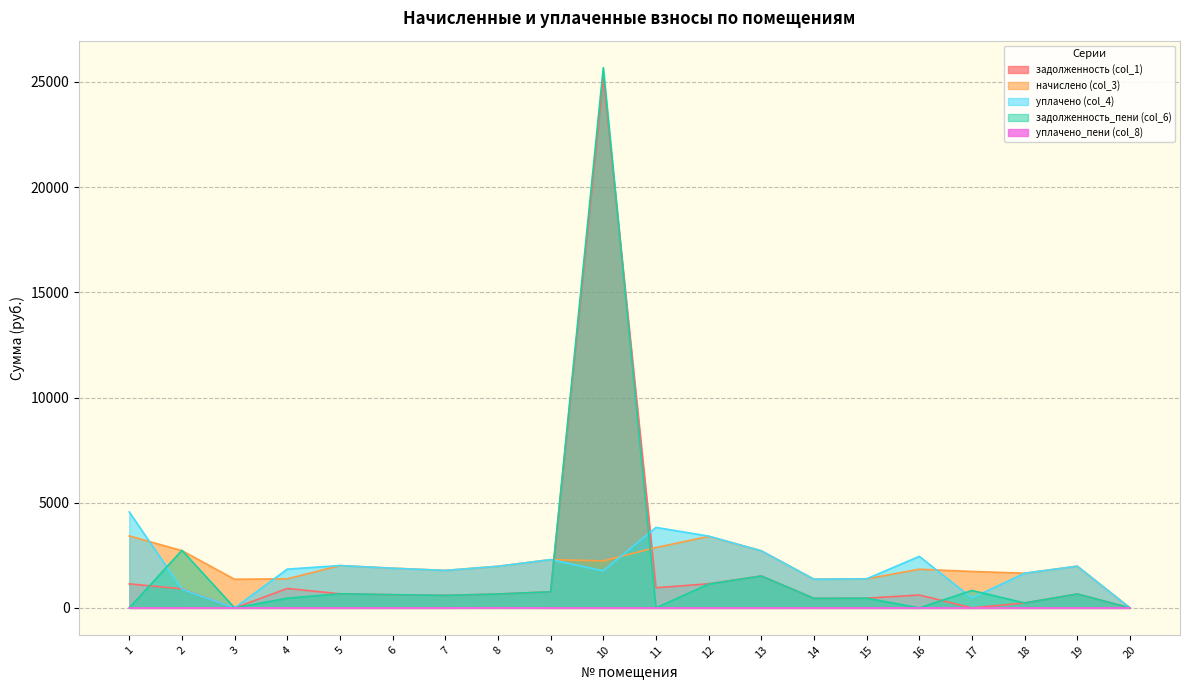

What is the average value of the задолженность_пени (col_6) series?

1874.1